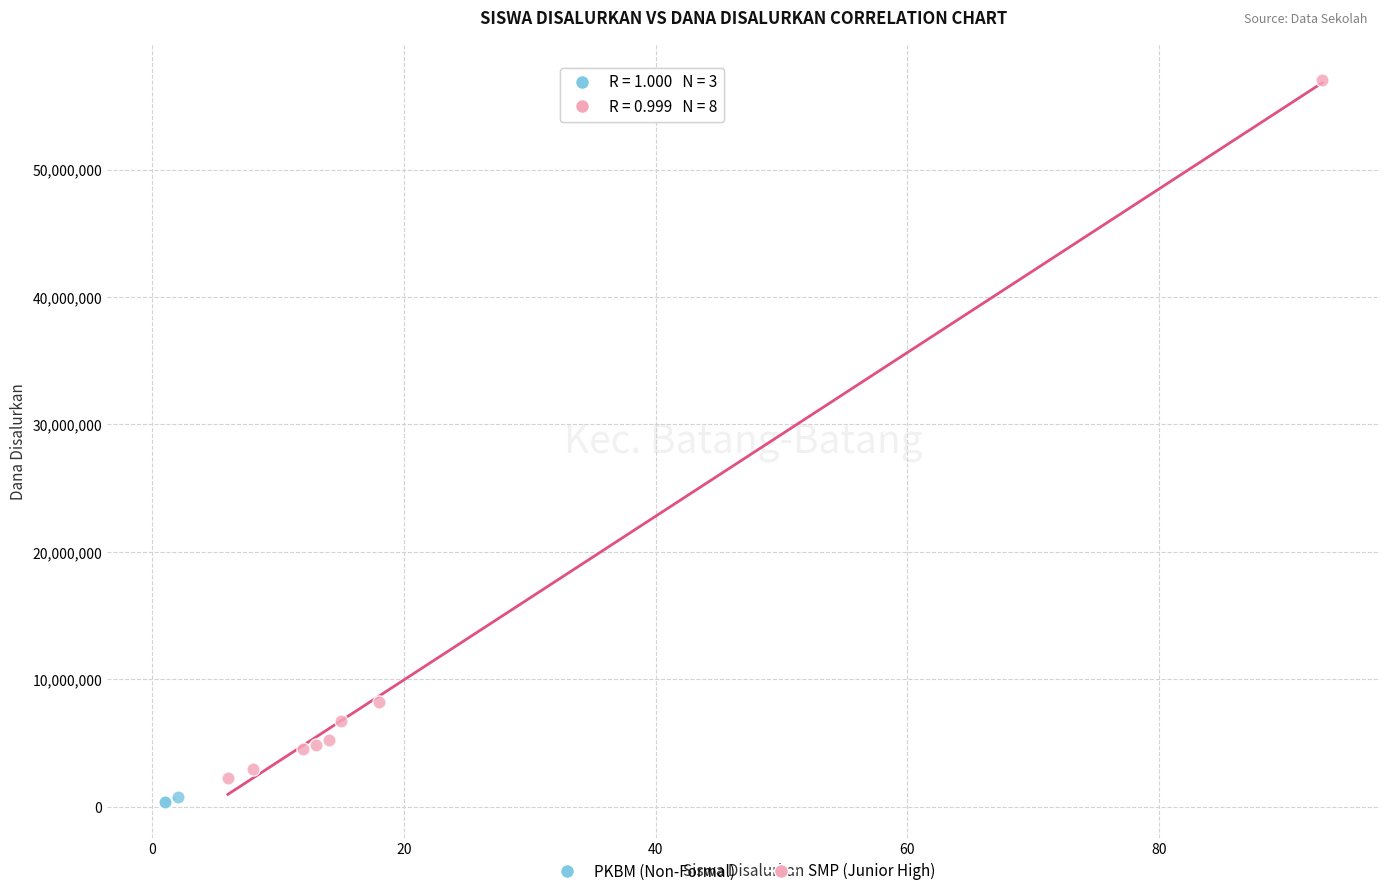

Which series reaches the maximum Y coordinate?

SMP (Junior High)